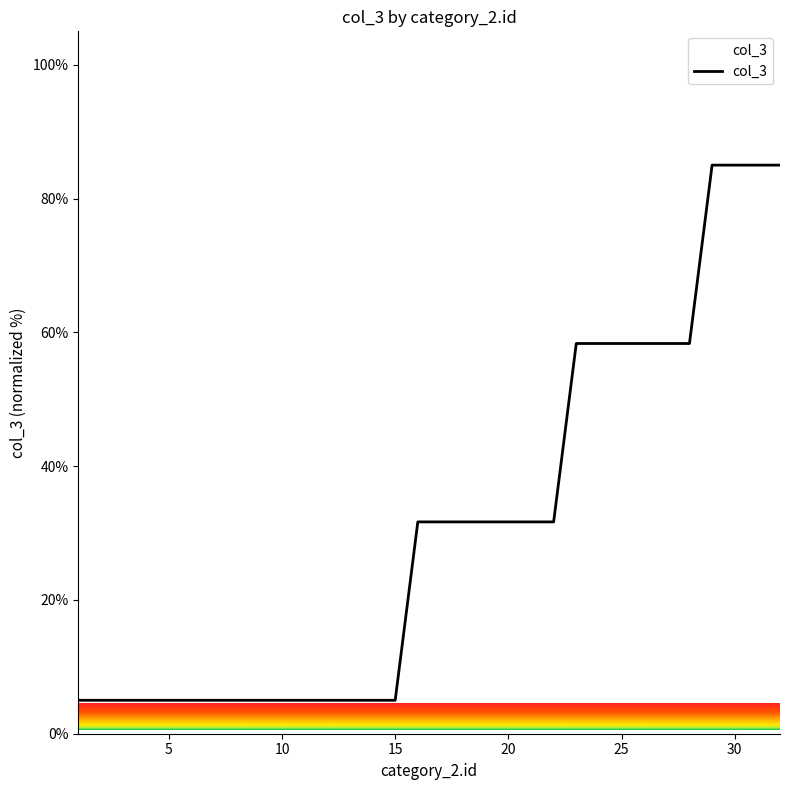

What is the average value?

30.8